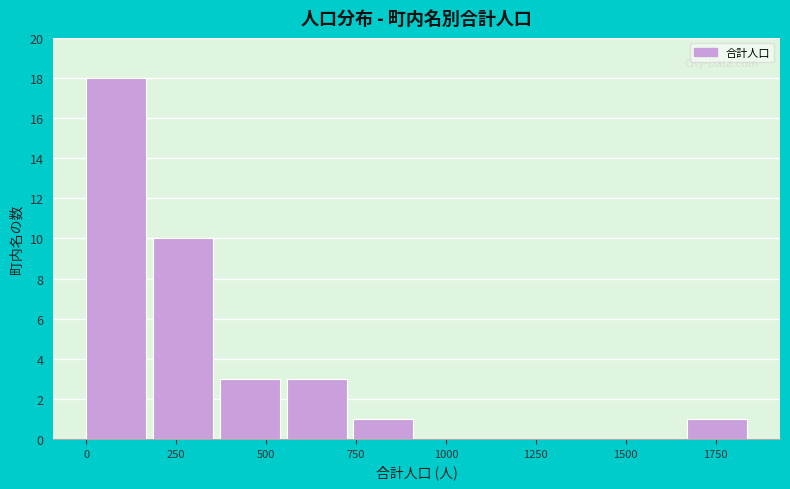

Around what value on the x-axis is the tallest bar? Give the approximate position of its centre, as read against the axis.

100